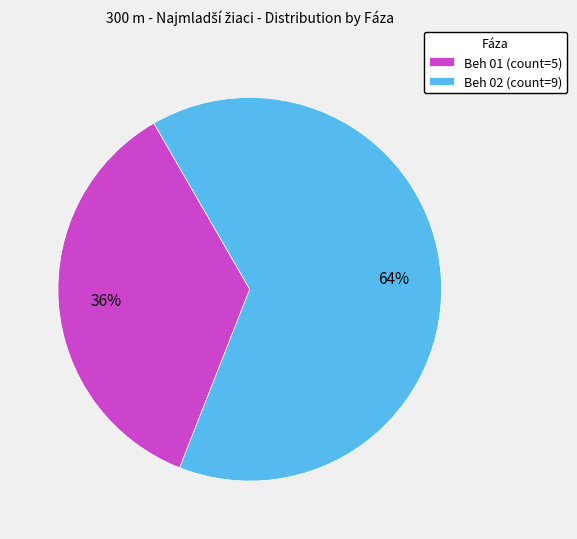

To the nearest percent, what is the average slice percentage?

50%